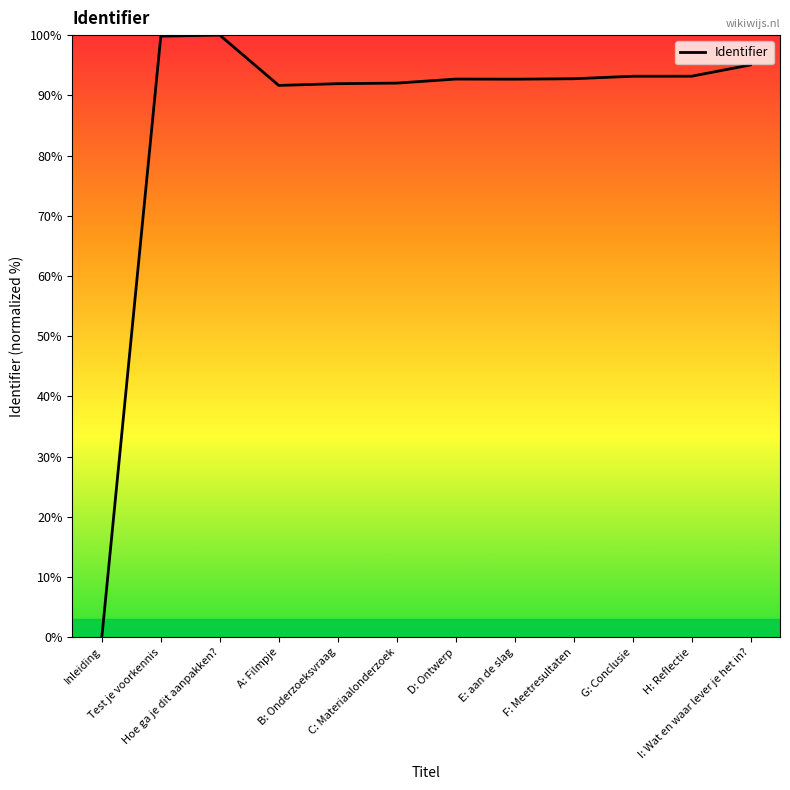

What position from the right is C: Materiaalonderzoek?

7